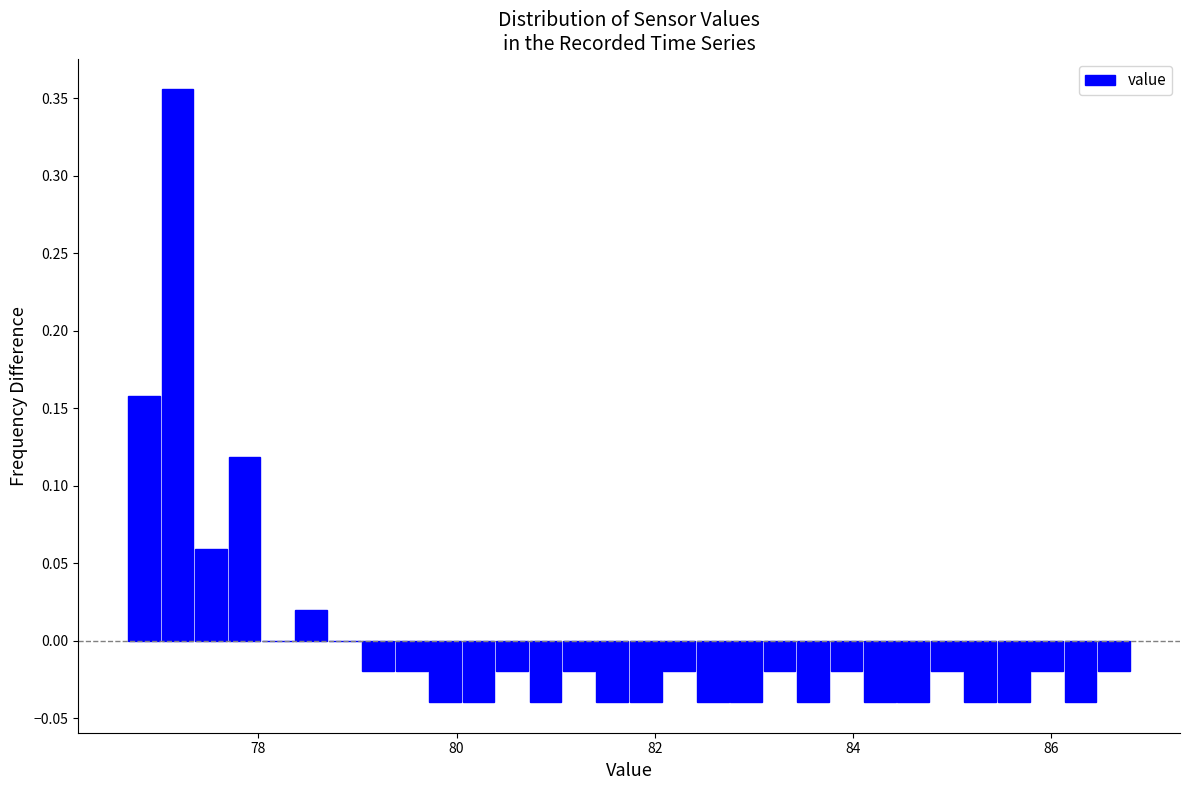

Around what value on the x-axis is the tallest bar? Give the approximate position of its centre, as read against the axis.

77.2